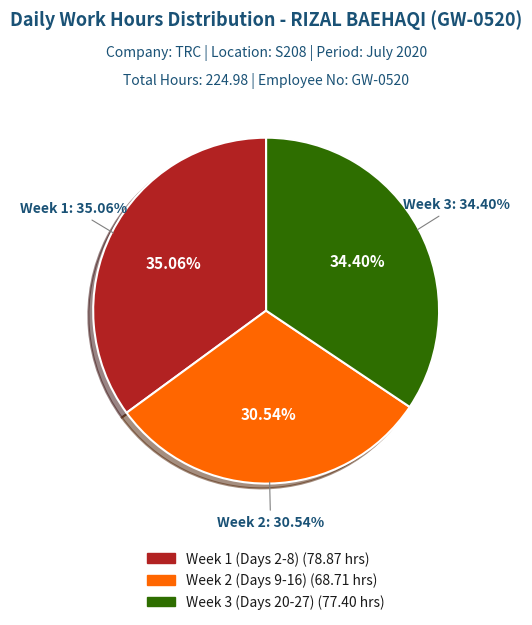

Combined, what portion of the pie is Day 26 and Day 13?

9.0%